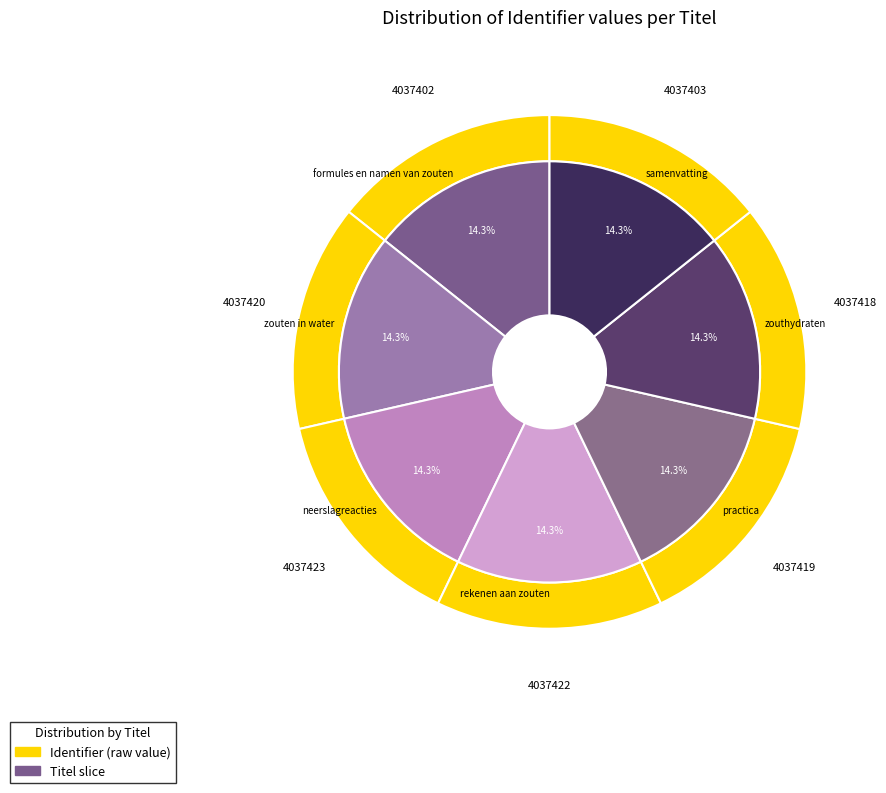

To the nearest percent, what percentage of the pie is zouten in water?

14%